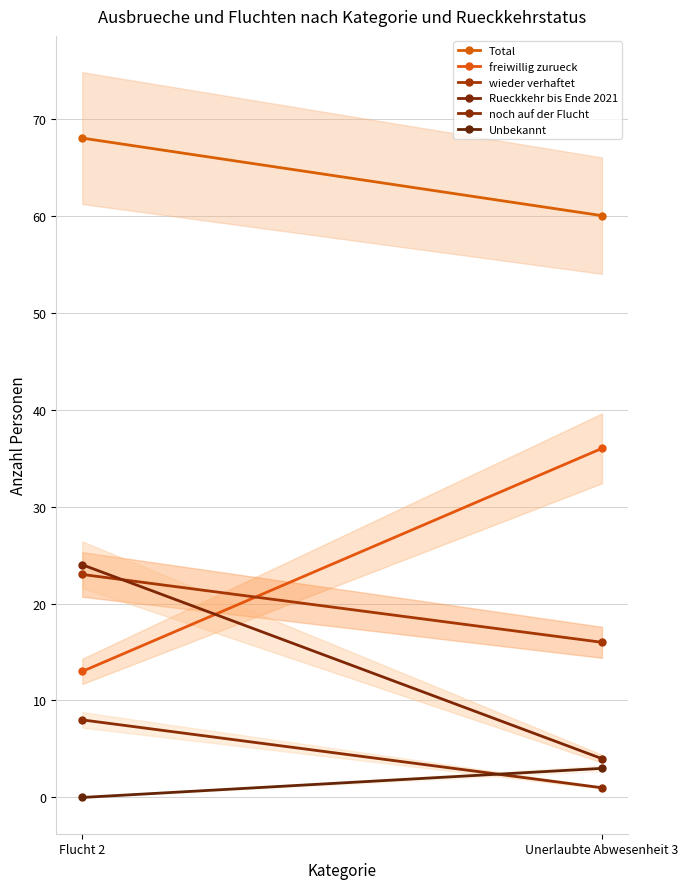

Which series has the widest spread of values?

freiwillig zurueck